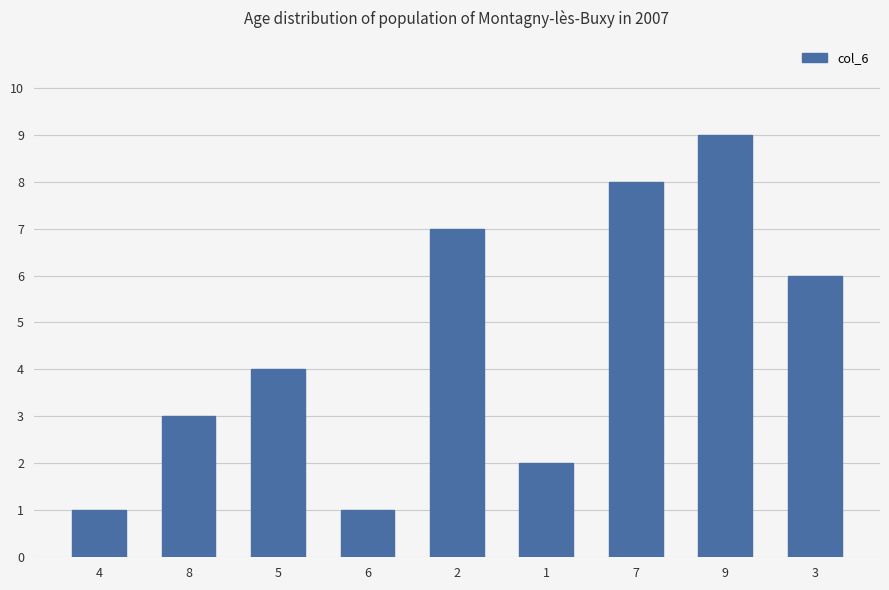

What is the label of the 5th bar from the right?

2